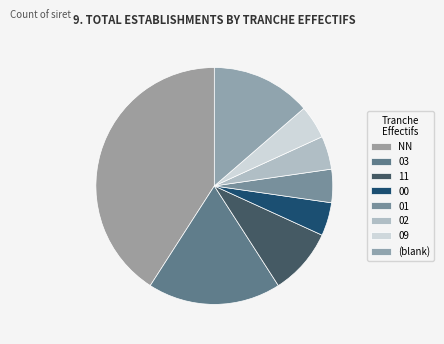

To the nearest percent, what percentage of the pie is NN?

41%